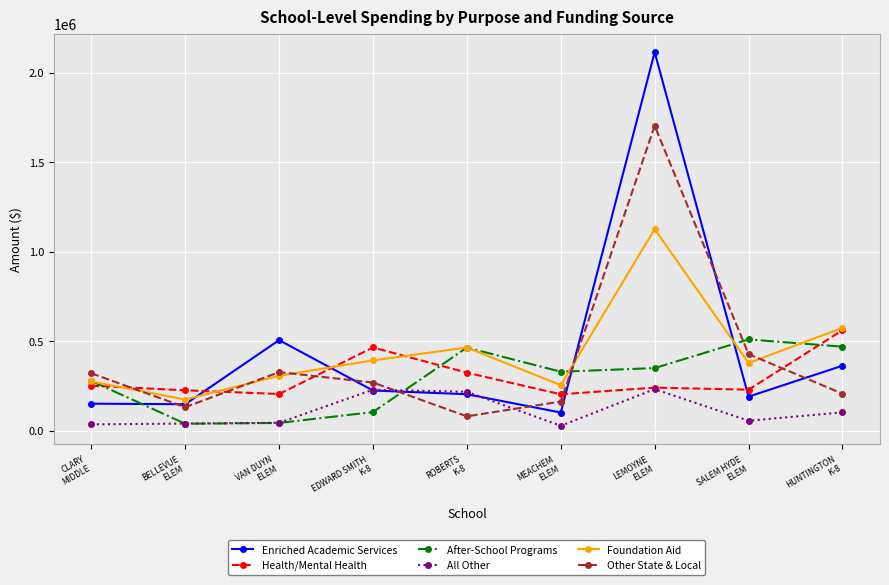

Which series has the widest spread of values?

Enriched Academic Services